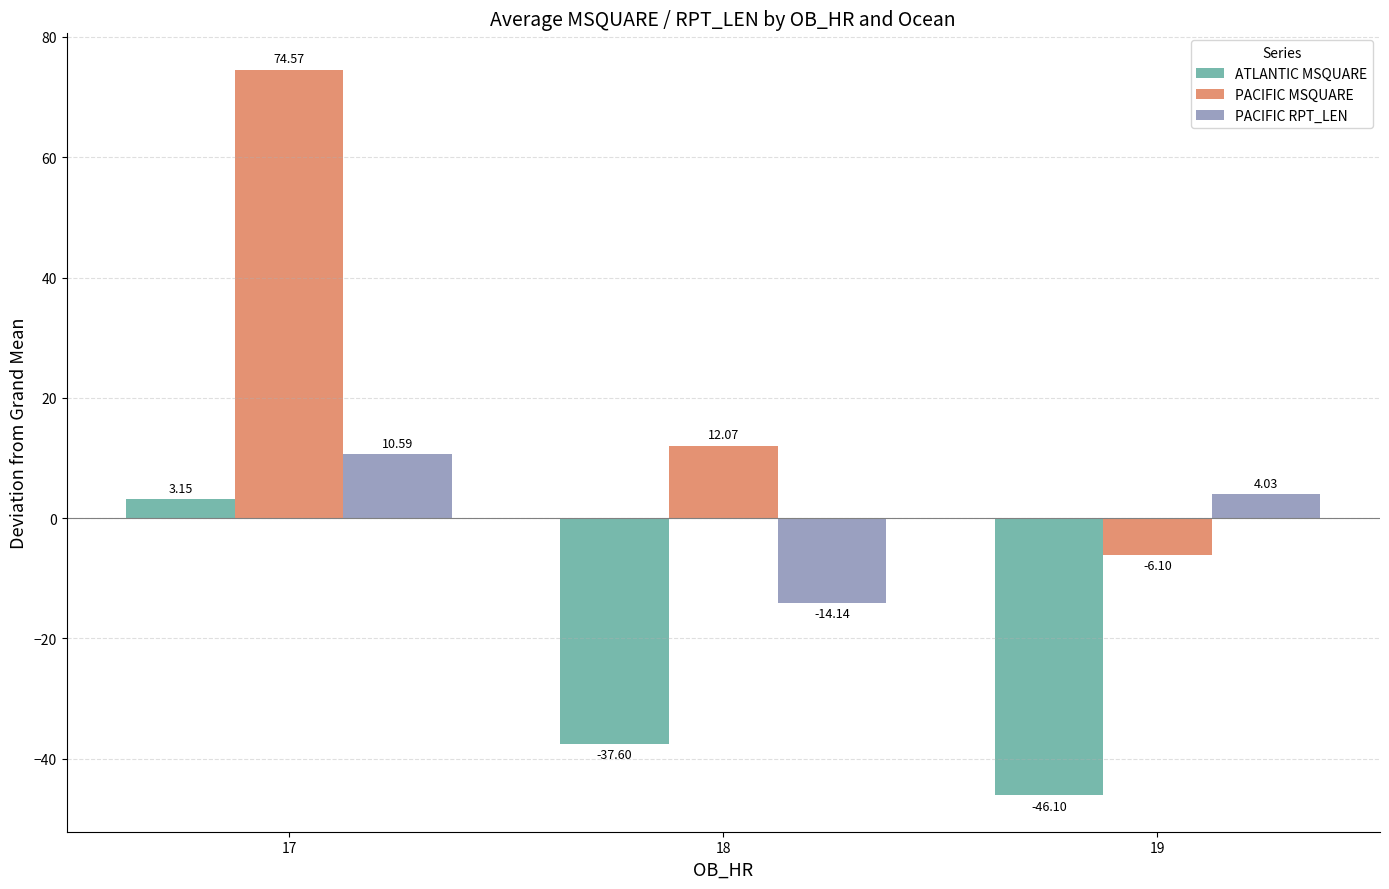

Where is PACIFIC RPT_LEN nearest to the value -1?

19